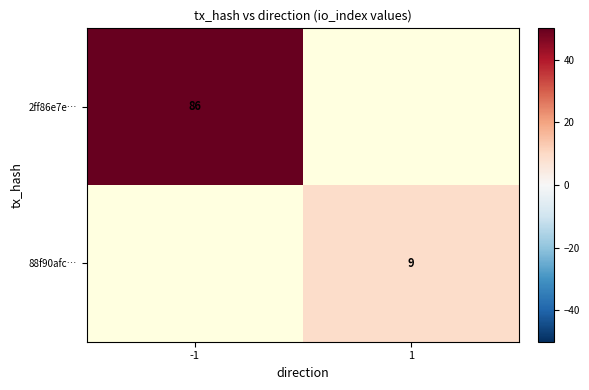

True or false: 2ff86e7e… has a value of 86 at -1.

True